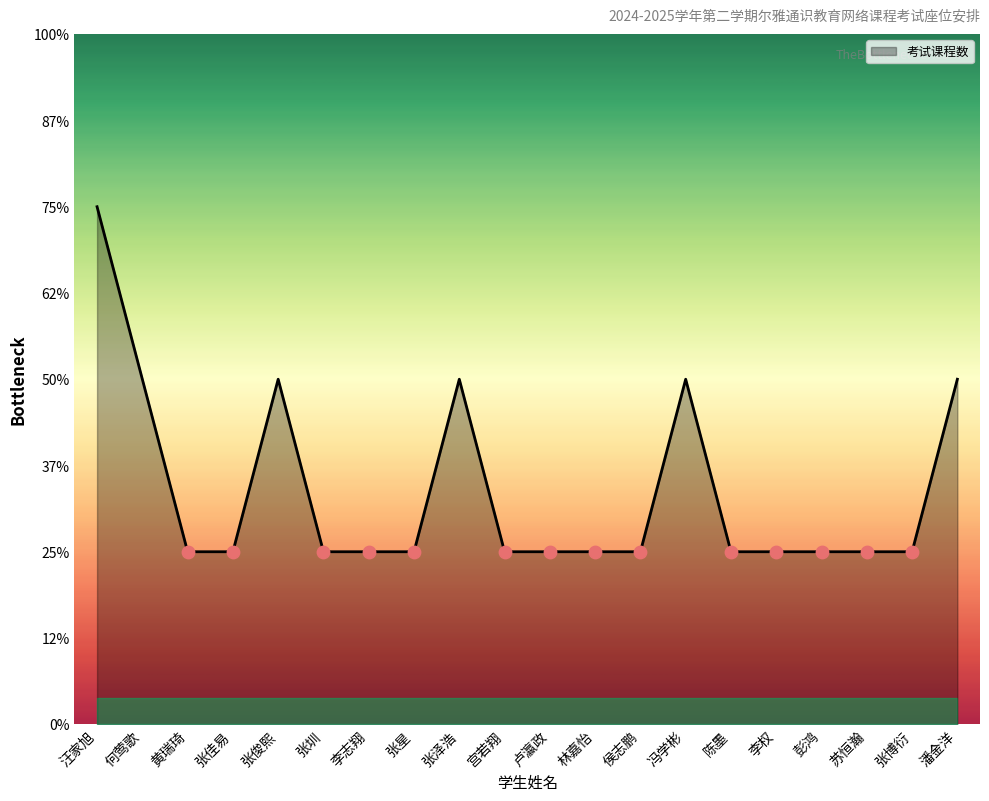

Does the chart have visible grid lines?

No